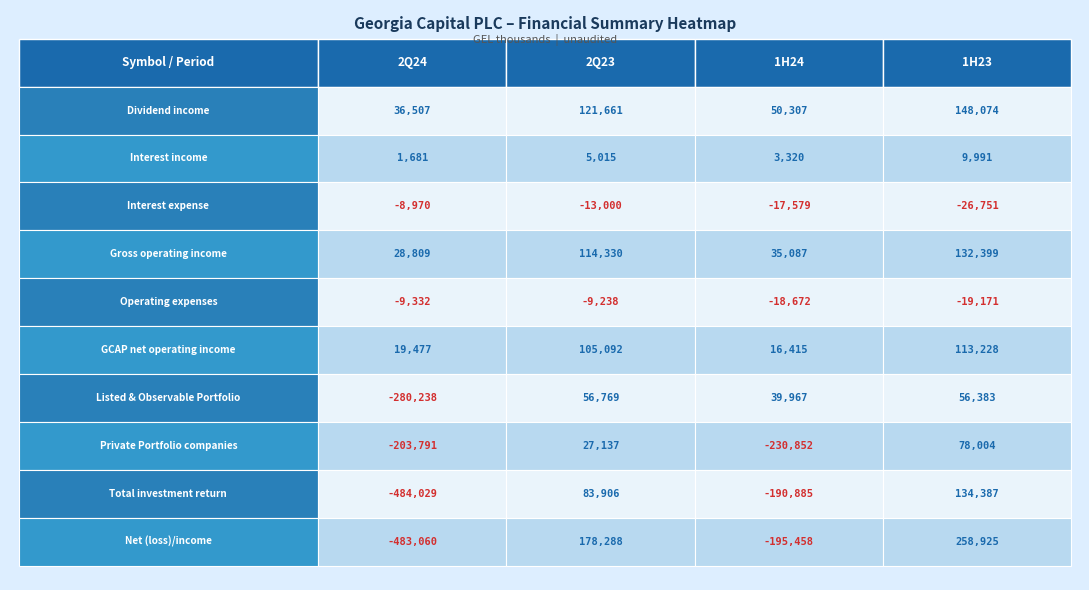

What is the smallest value displayed?

-484029